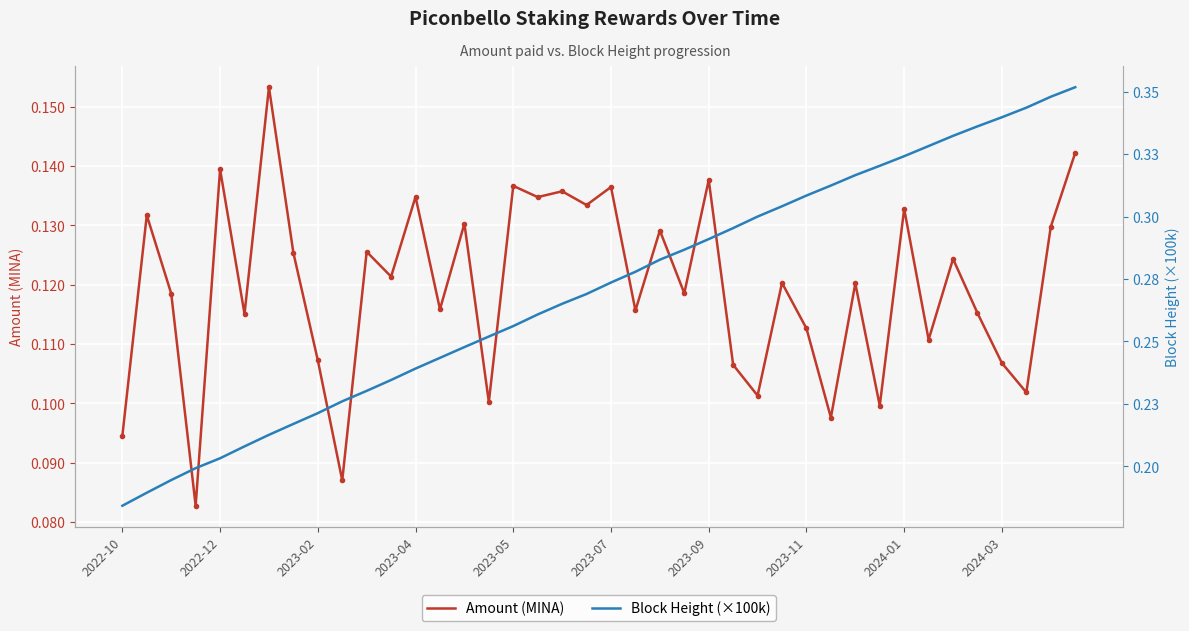

Is it true that Amount (MINA) equals 0.2 at 2023-02?

False